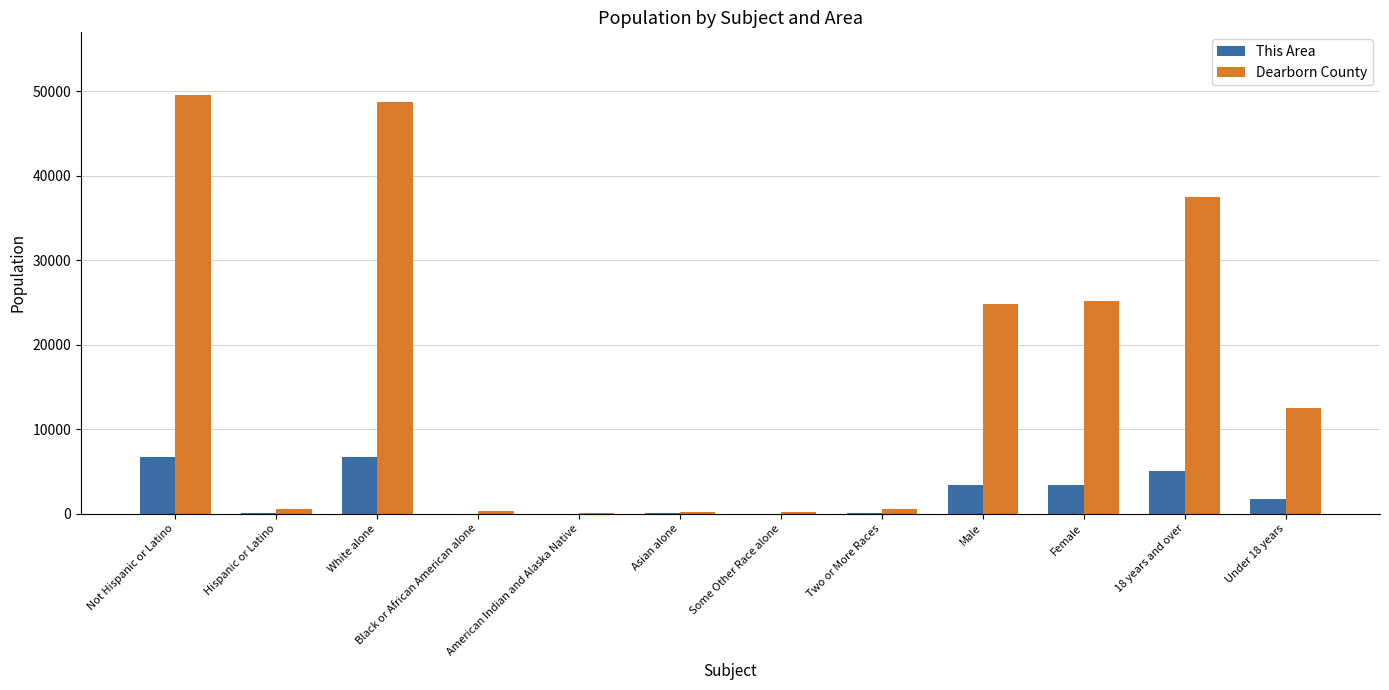

What is the greatest value displayed?

49545